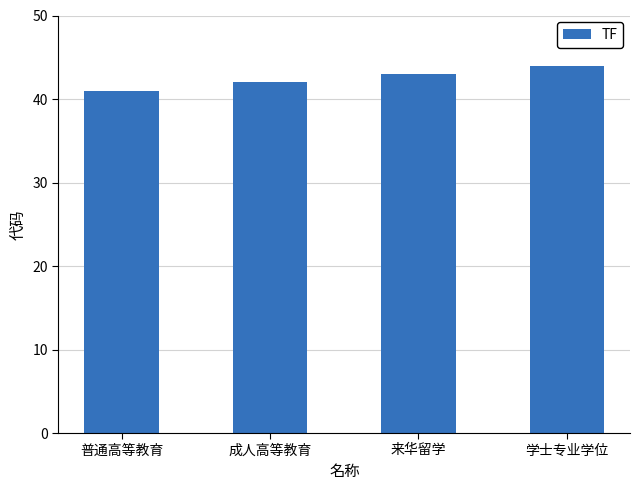

How many values are below 43?

2